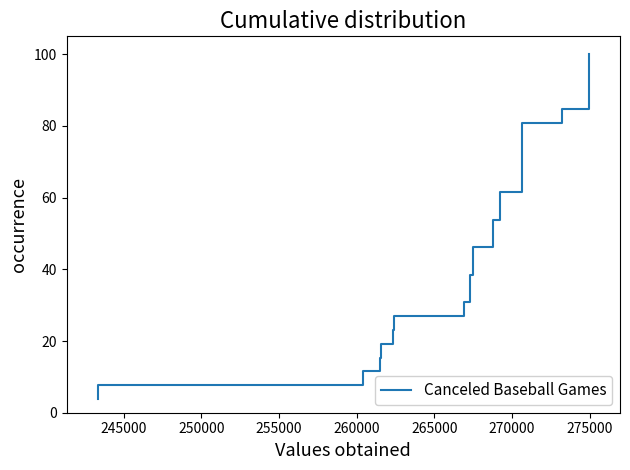

What is the sum of all values?

1350.0